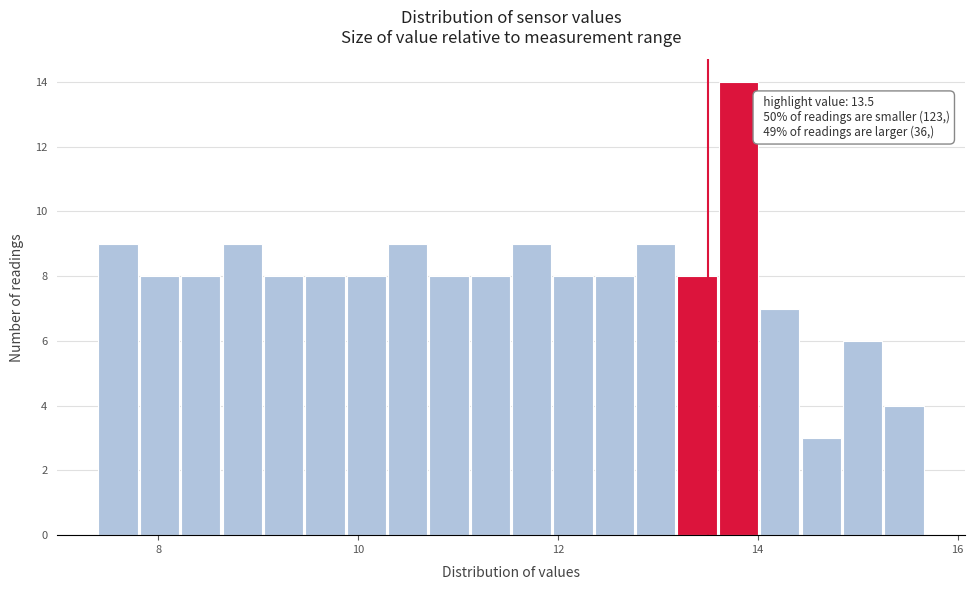

Around what value on the x-axis is the tallest bar? Give the approximate position of its centre, as read against the axis.

13.8